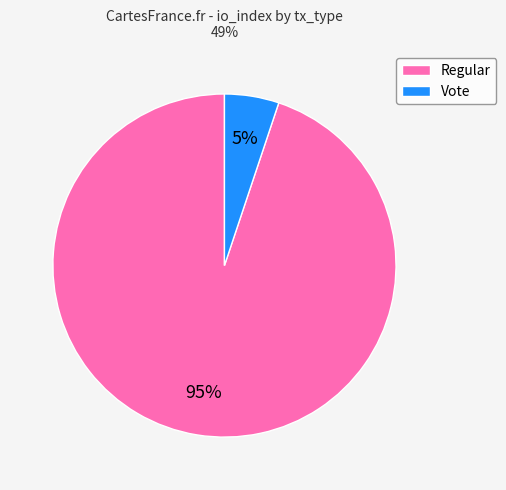

The Vote slice represents 1% of the pie. True or false?

False